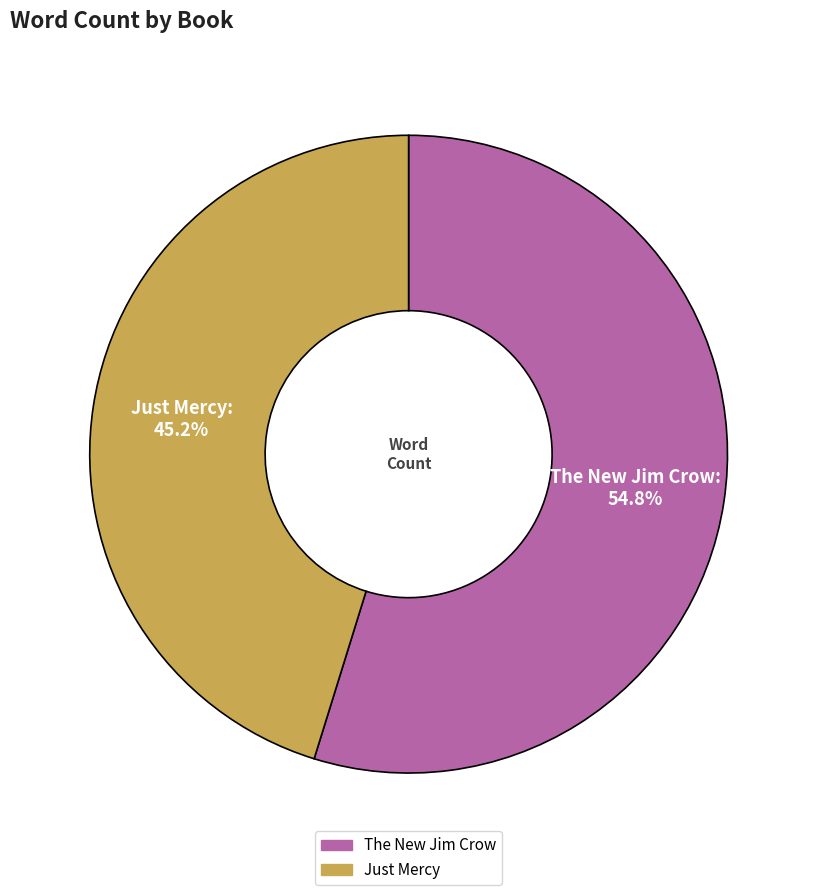

What percentage is the Just Mercy slice, to the nearest percent?

45%